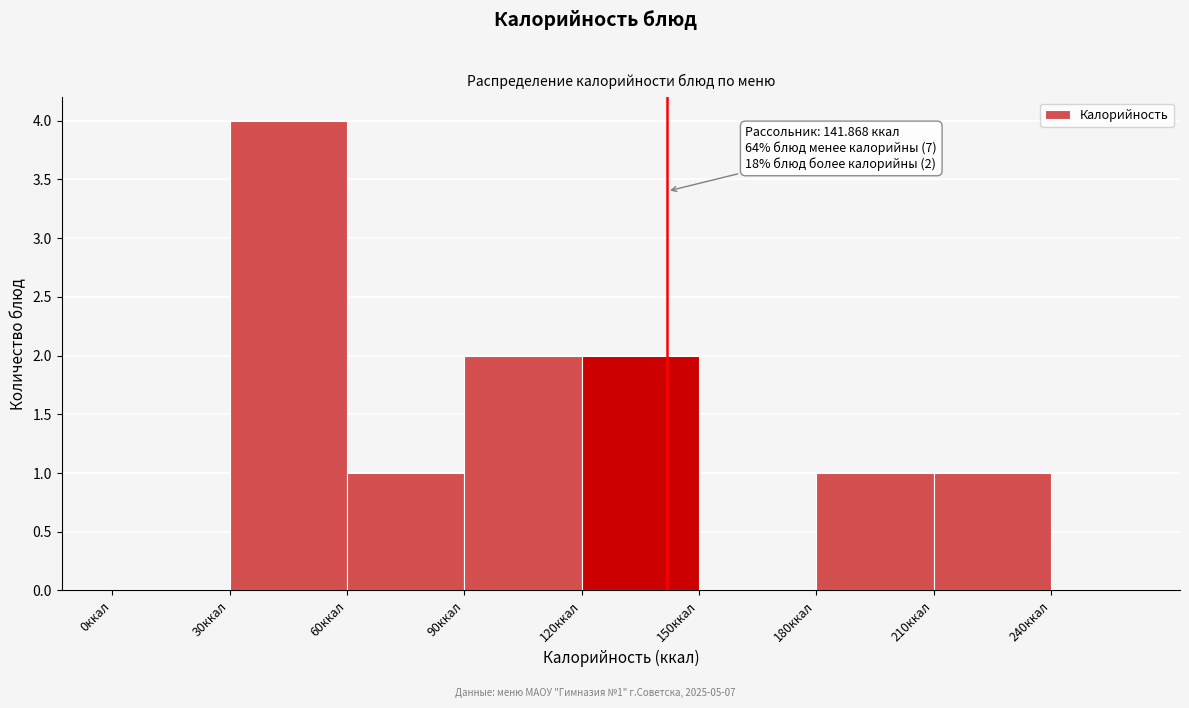

Which range on the x-axis has the tallest bar?

30 to 60